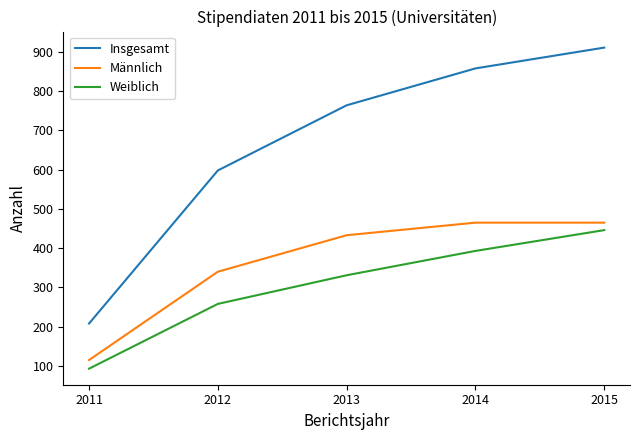

True or false: Männlich and Weiblich intersect in this chart.

False